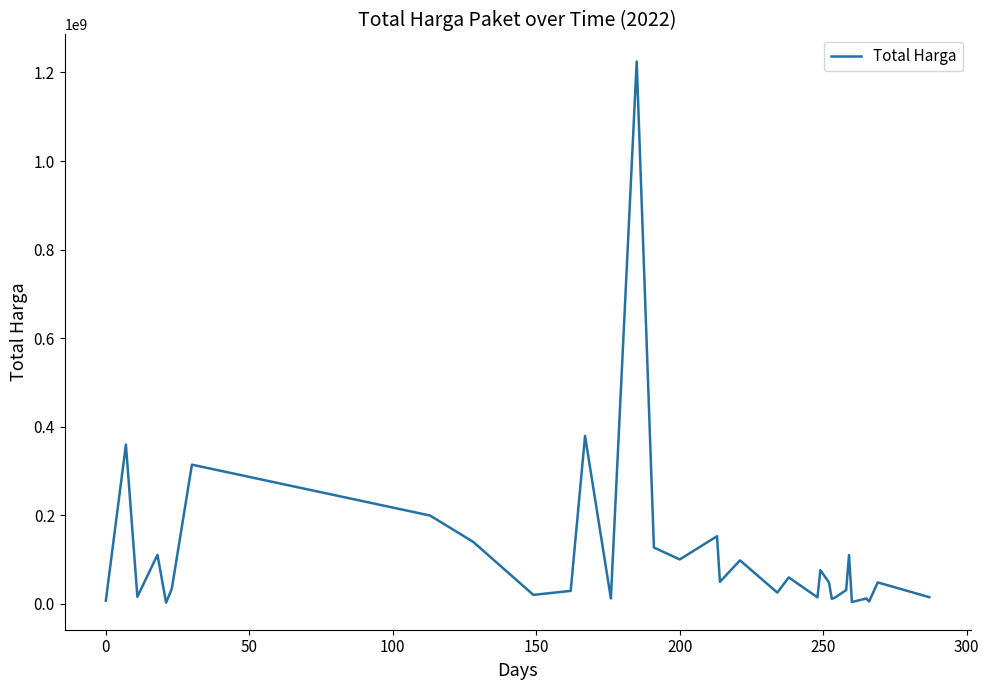

What is the difference between the maximum and minimum values?

1222286250